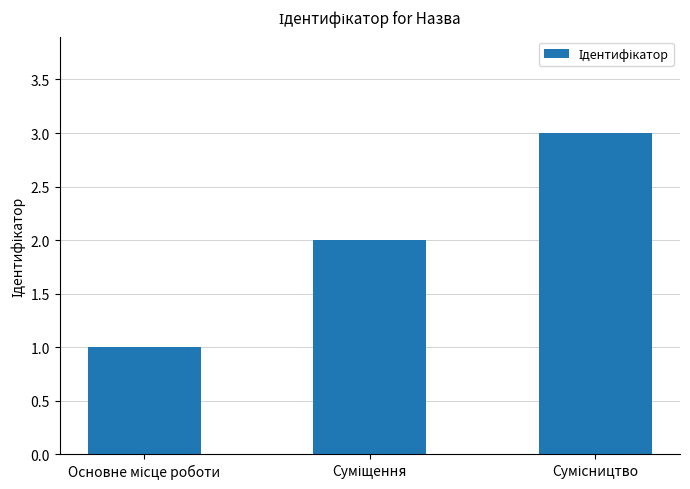

Reading right to left, list all the values displayed in this chart.

3	2	1